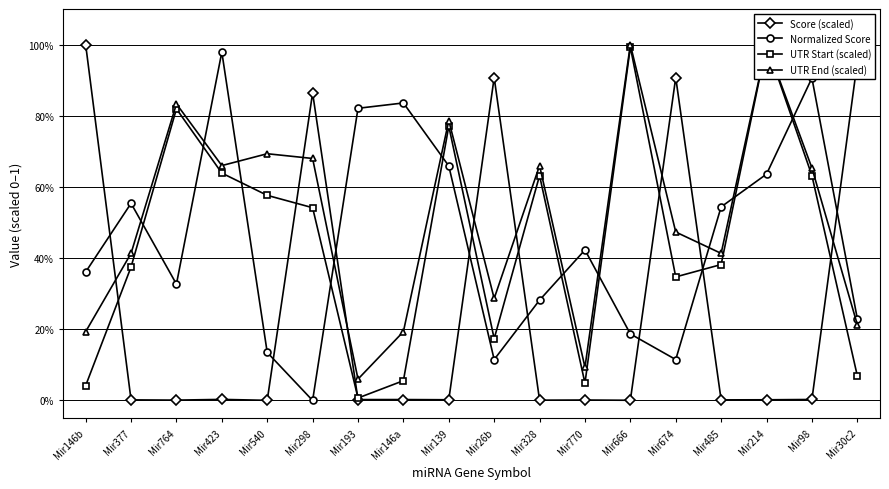

What is the maximum value for UTR Start (scaled)?

1.0